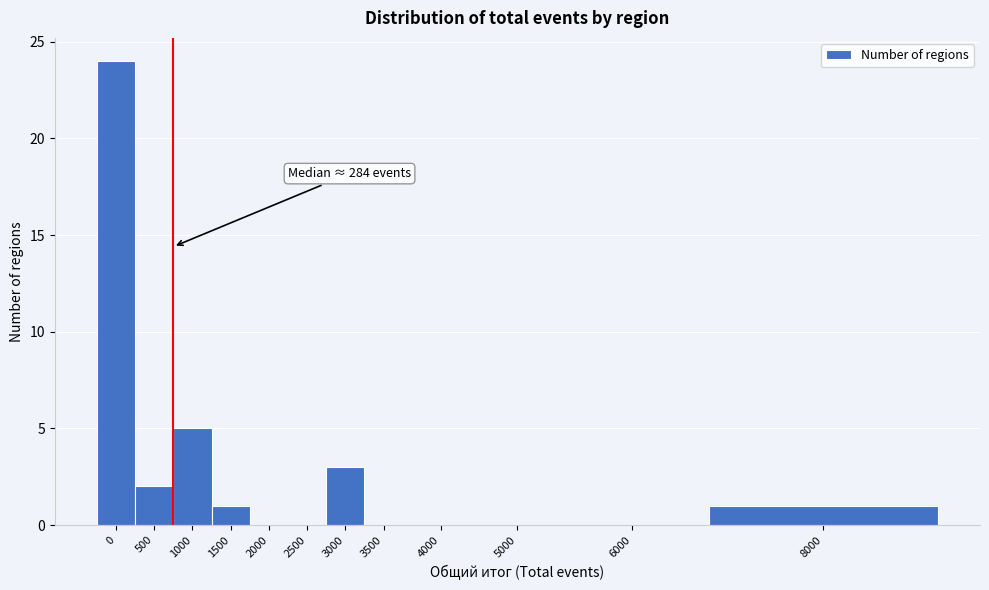

Reading right to left, what are all the values shown in this chart?

8000=1	6000=0	5000=0	4000=0	3500=0	3000=3	2500=0	2000=0	1500=1	1000=5	500=2	0=24